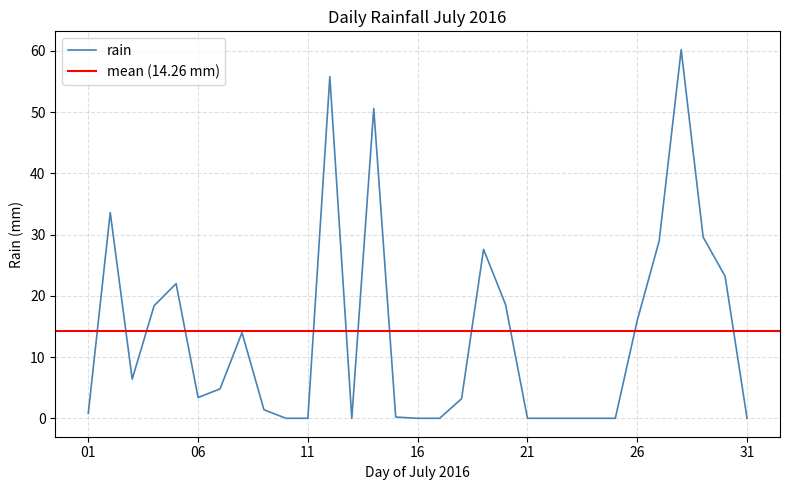

Reading left to right, list all the values displayed in this chart.

0.8	33.6	6.4	18.4	22.0	3.4	4.8	14.0	1.4	0.0	0.0	55.8	0.0	50.6	0.2	0.0	0.0	3.2	27.6	18.6	0.0	0.0	0.0	0.0	0.0	16.0	29.0	60.2	29.6	23.2	0.0